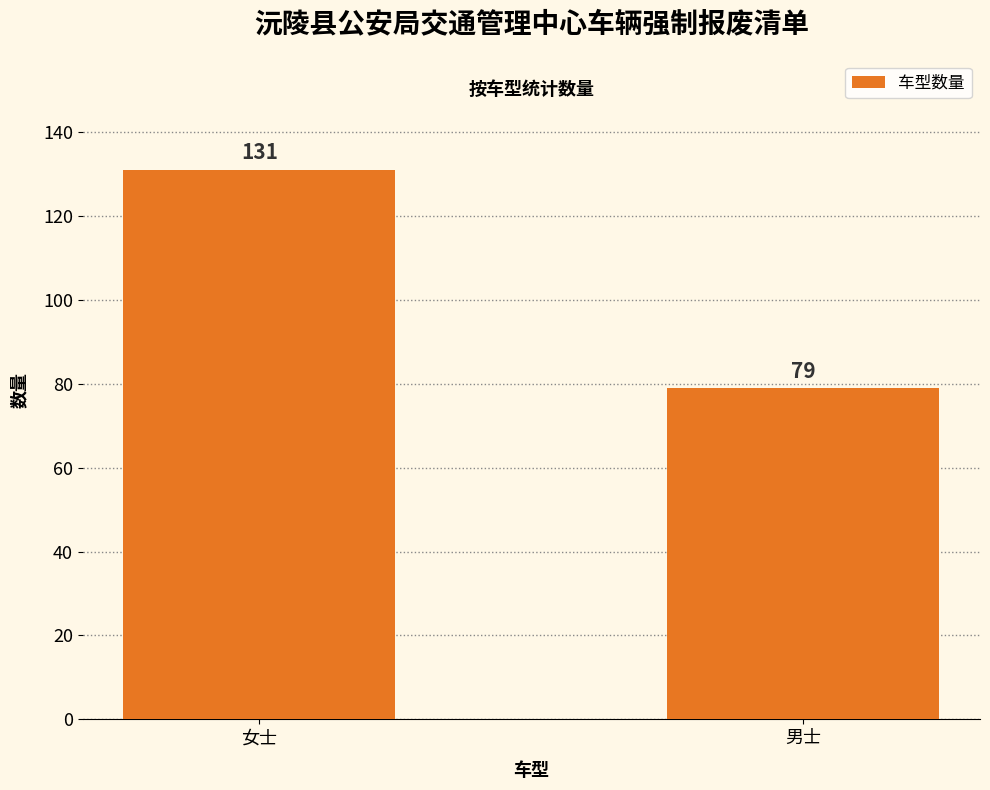

List the labels in order of value, largest first.

女士, 男士